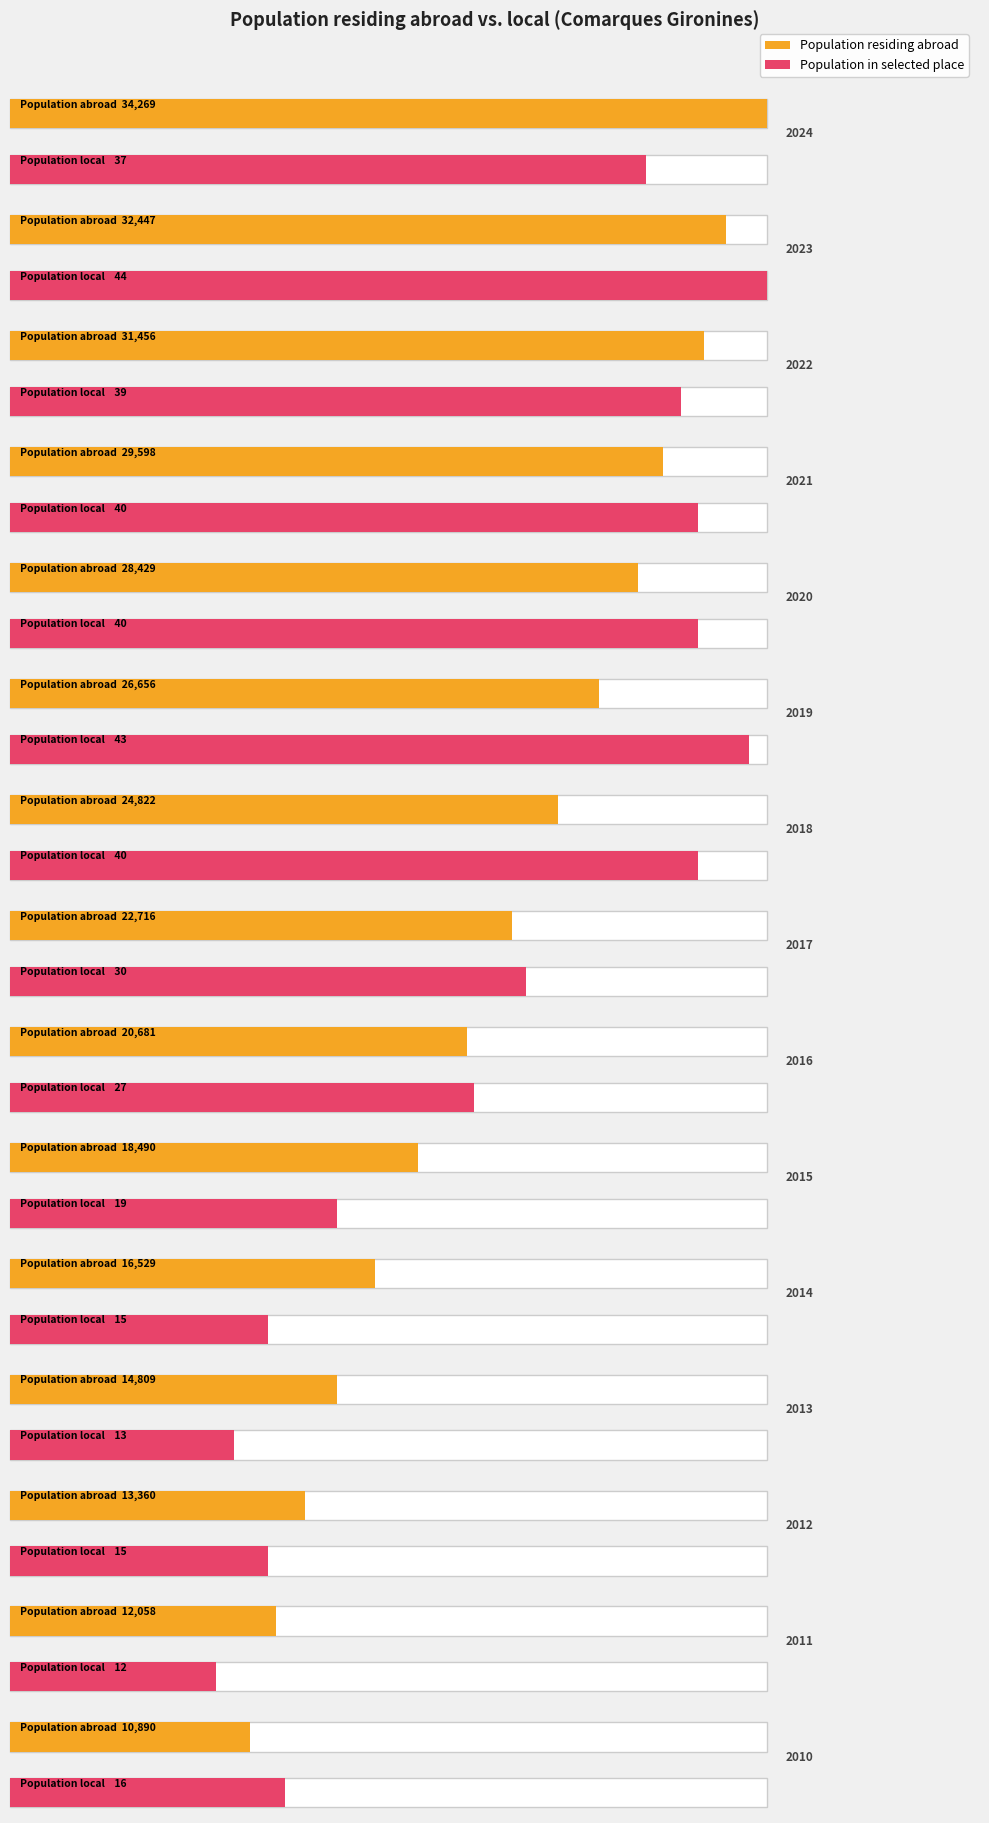

Which series has the largest range (max minus min)?

Population residing abroad